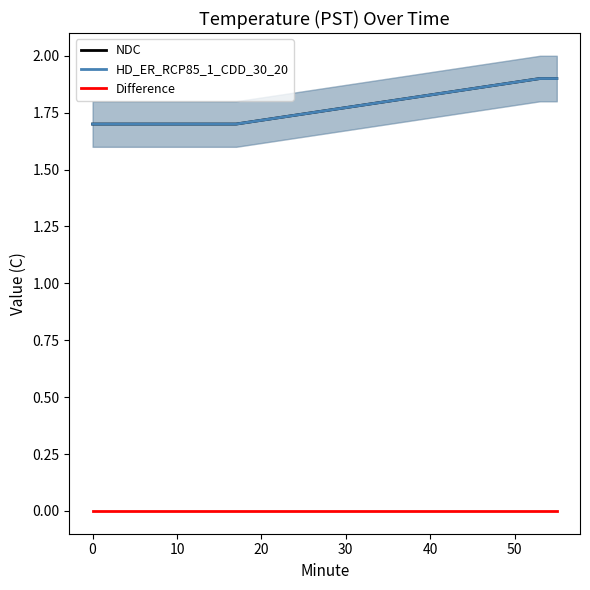

What is the value of the HD_ER_RCP85_1_CDD_30_20 point at the 7th from the left?

1.7